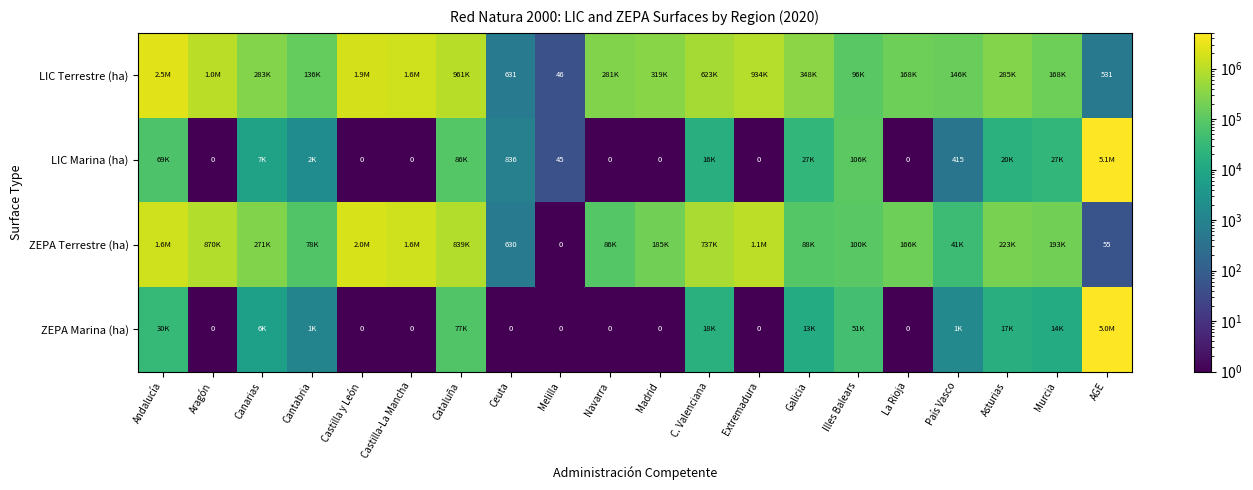

Which has a higher value, Cataluña or Canarias?

Cataluña